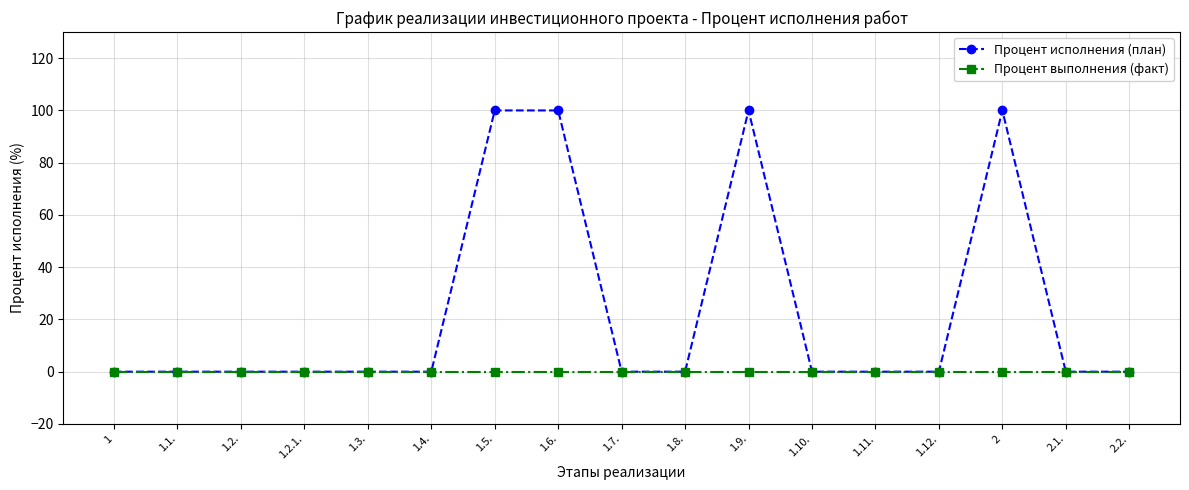

Which series has the widest spread of values?

Процент исполнения (план)